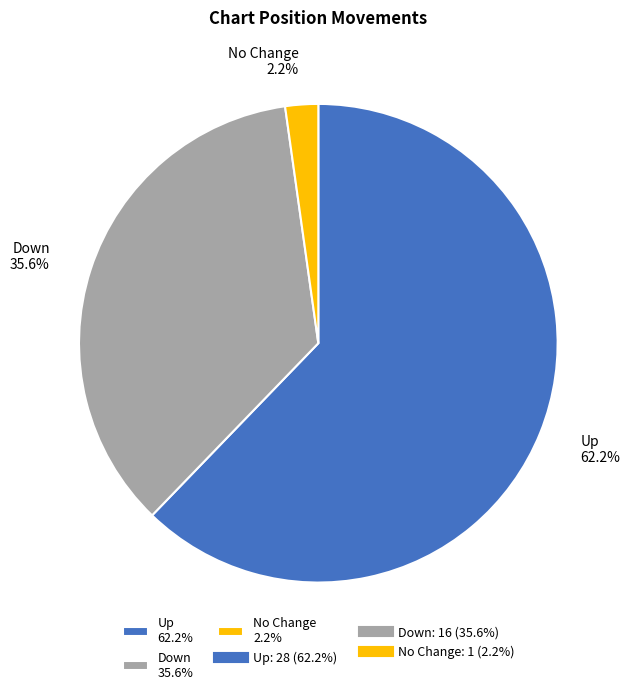

What is the majority slice?

Up 62.2%